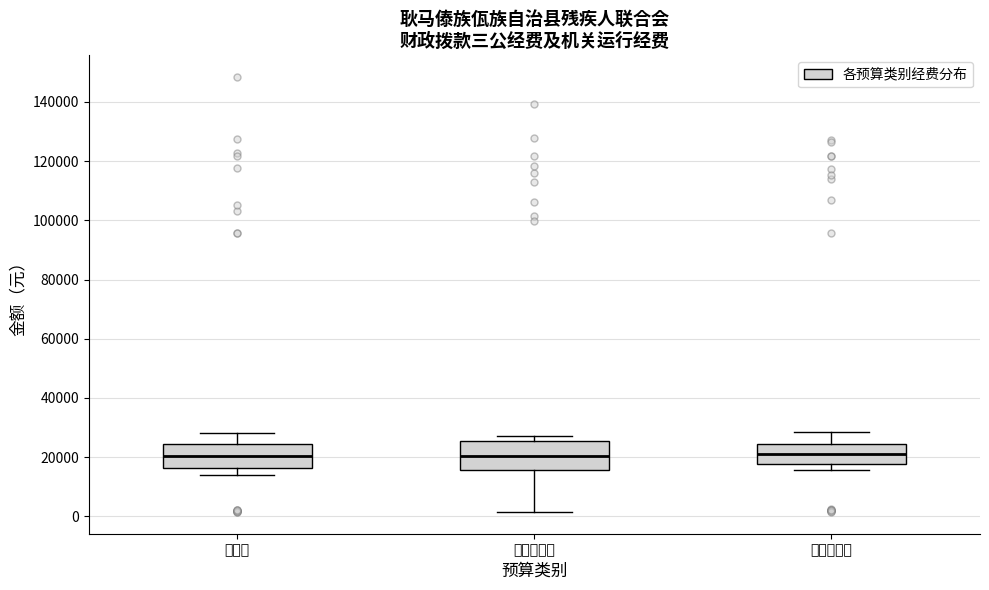

Reading left to right, transcribe this box plot: for each box, give where its median line is, the range the box spans, and where its two whiskers end, as read against the y-axis. The values are not printed on the chart, so give them approximately, as read against the axis.

预算数: median 20000, box 16000 to 24000, whiskers 14000 to 28000
全年预算数: median 20000, box 16000 to 26000, whiskers 2000 to 28000
决算统计数: median 22000, box 18000 to 24000, whiskers 16000 to 28000